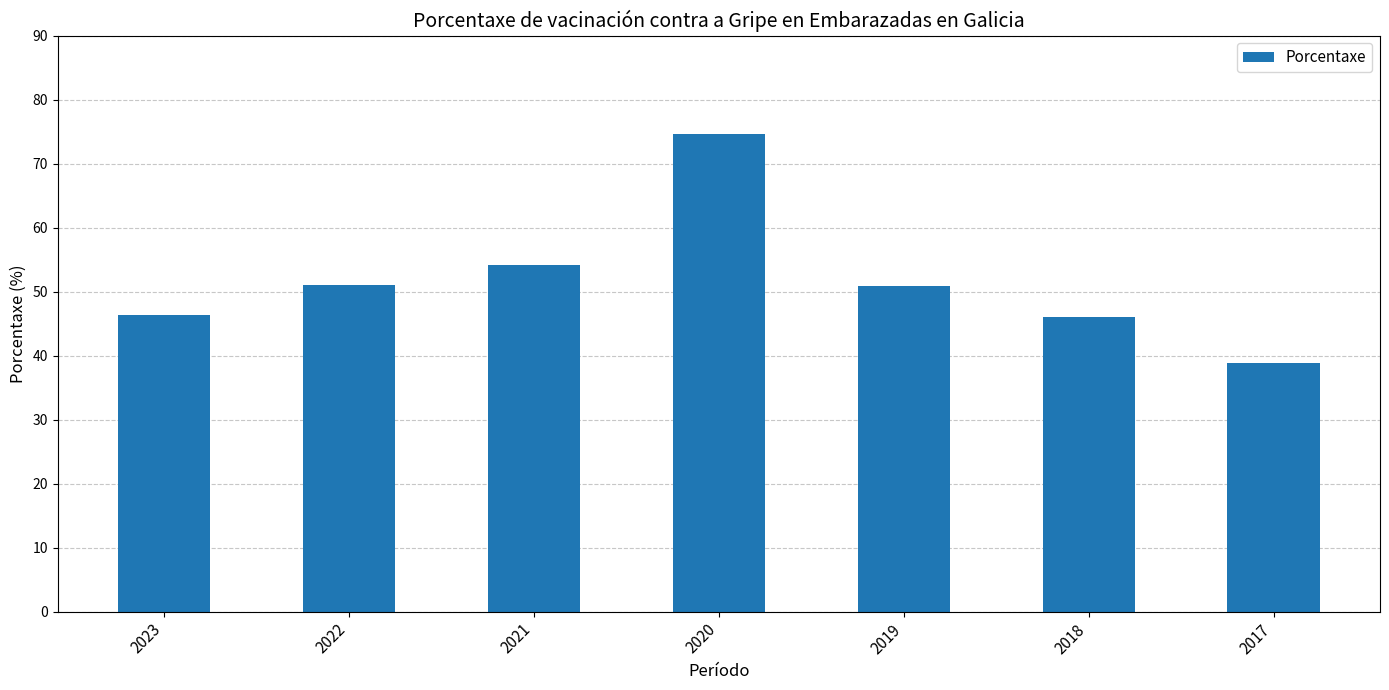

How many distinct data groups are displayed?

1